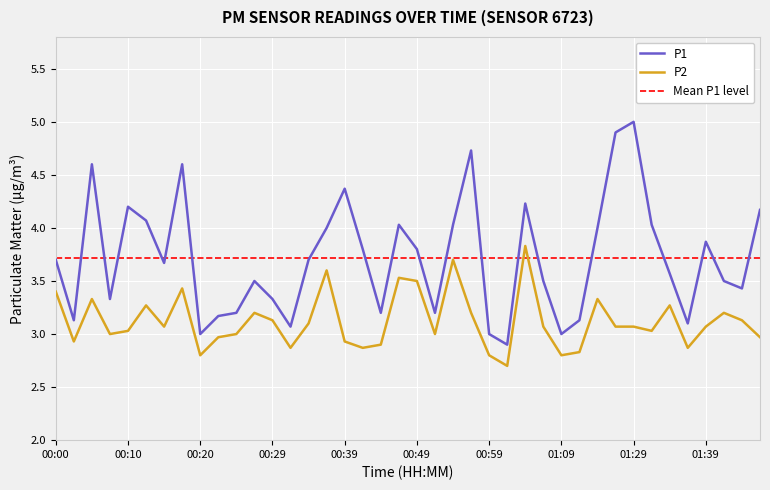

Is the value of P2 at 01:37 greater than the value of P1 at 01:21?

No